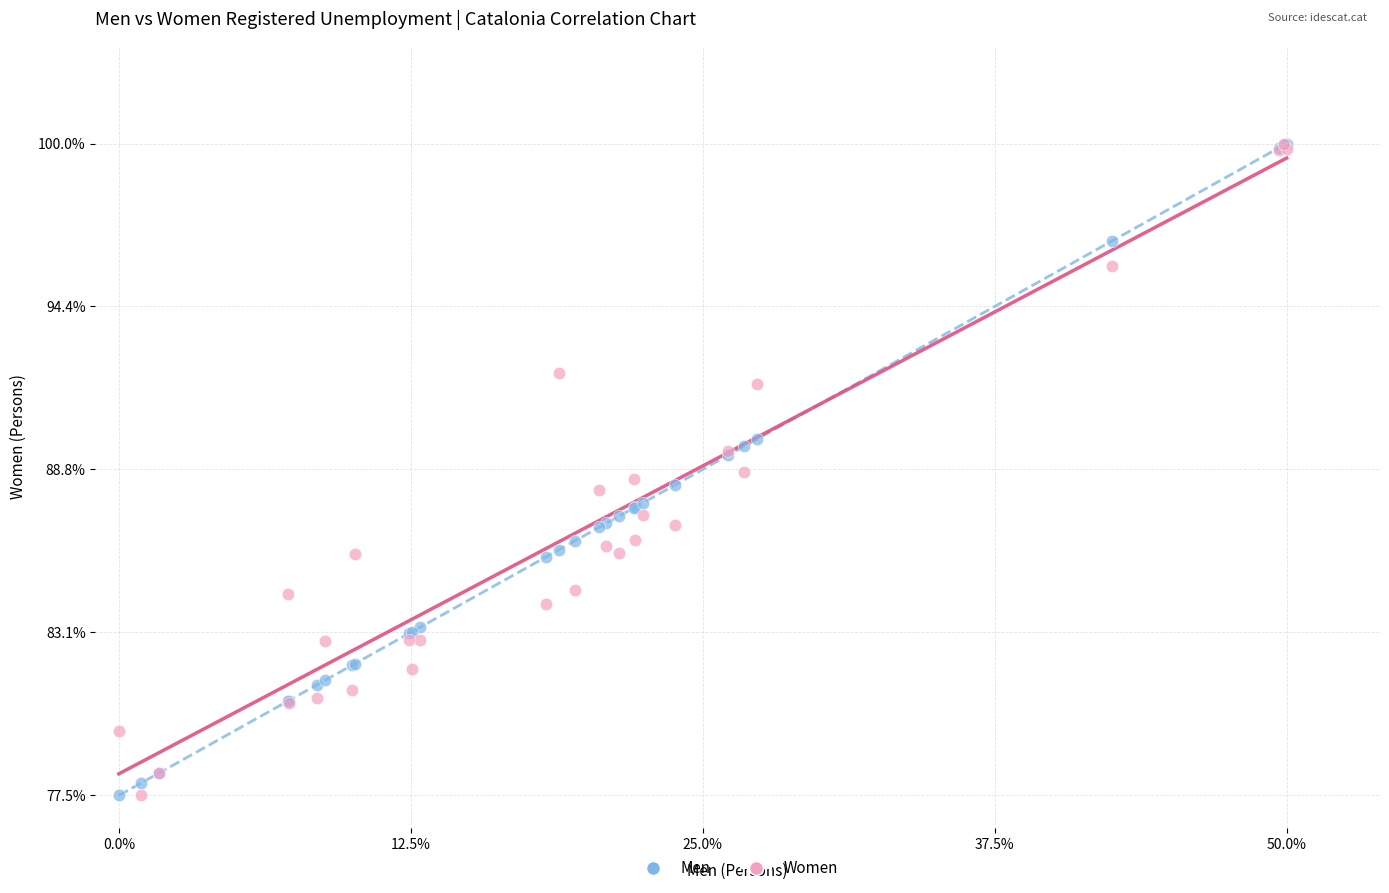

What are all the series names shown in the legend?

Men, Women